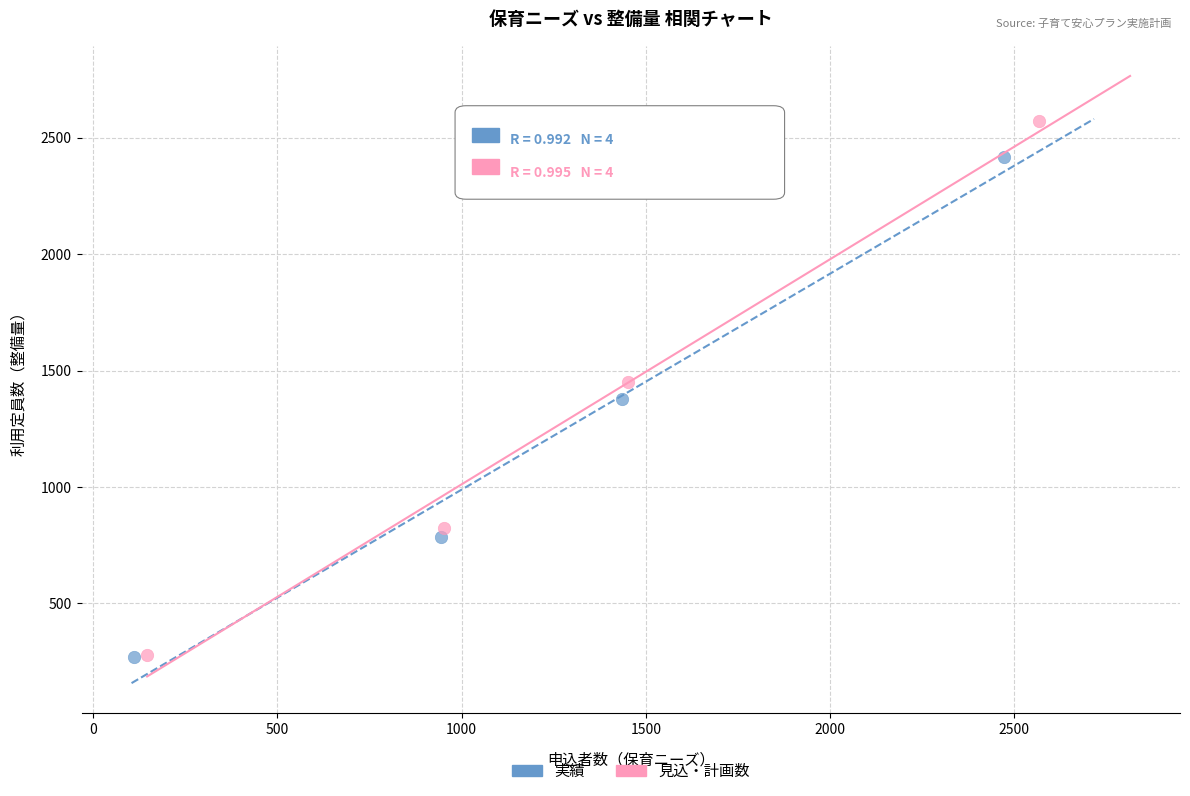

Which series reaches the maximum Y coordinate?

見込・計画数